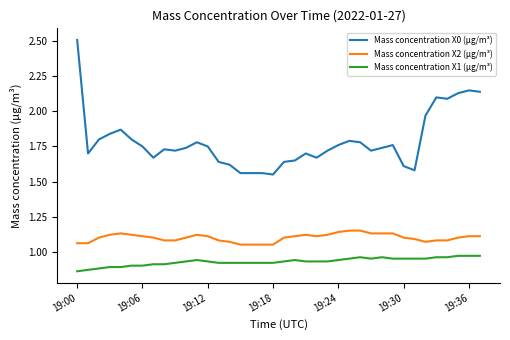

True or false: Mass concentration X2 (μg/m³) and Mass concentration X0 (μg/m³) intersect in this chart.

False